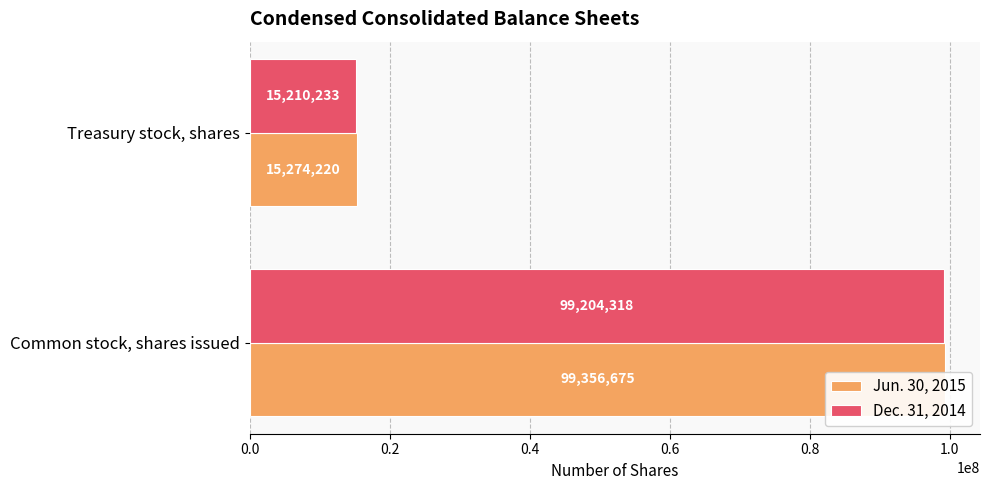

Between 0.0 and 0.2, which series saw the biggest shift?

Jun. 30, 2015